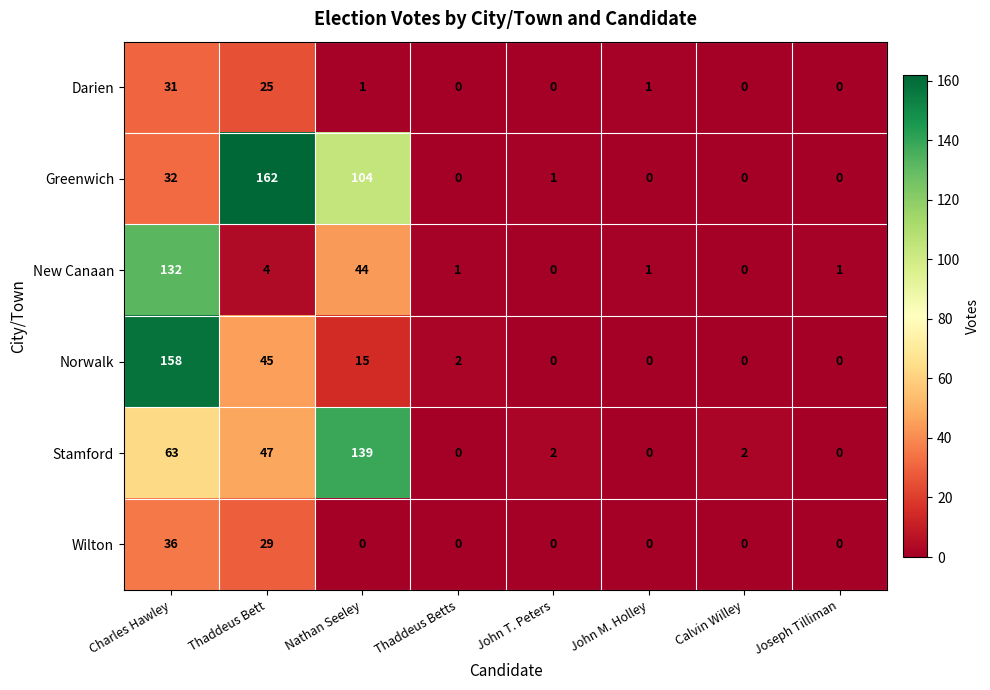

What is the total value across all series at Joseph Tilliman?

1